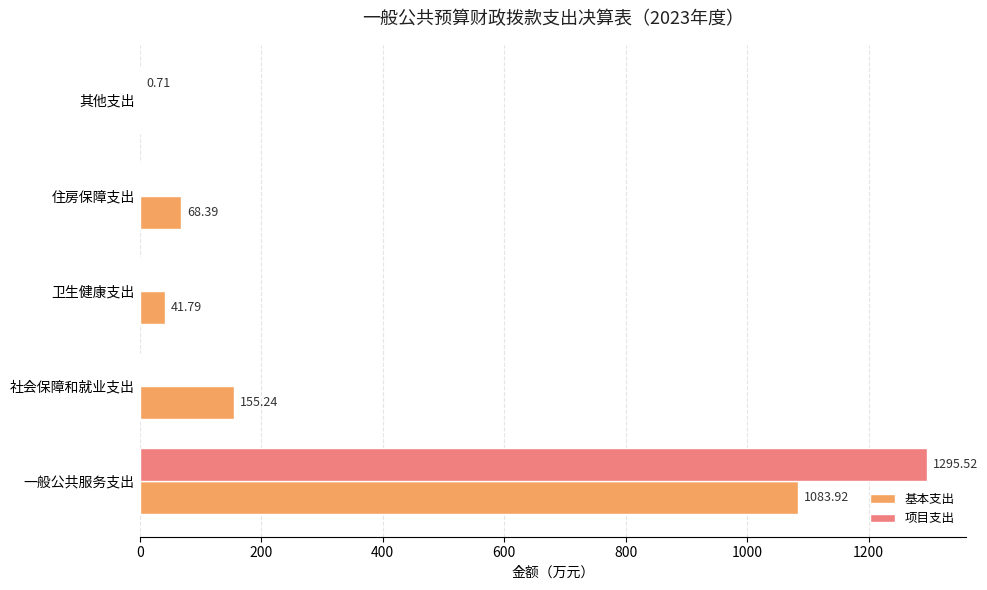

Which series changed the most between 住房保障支出 and 其他支出?

基本支出